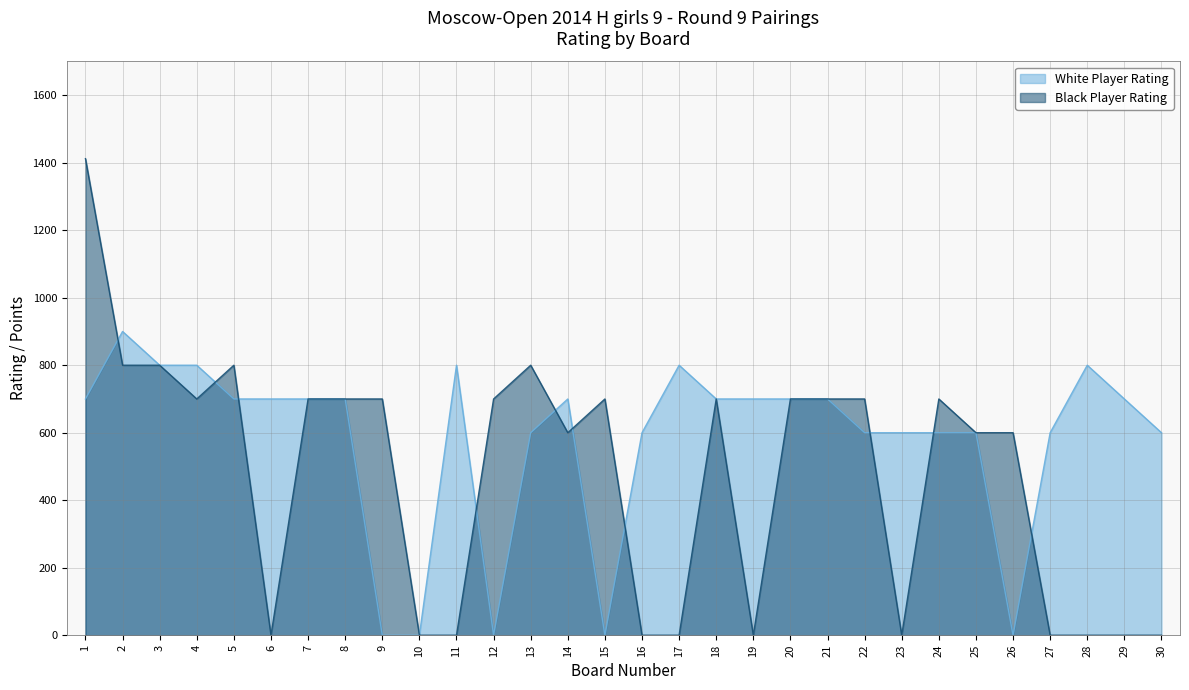

Does the chart have visible grid lines?

Yes